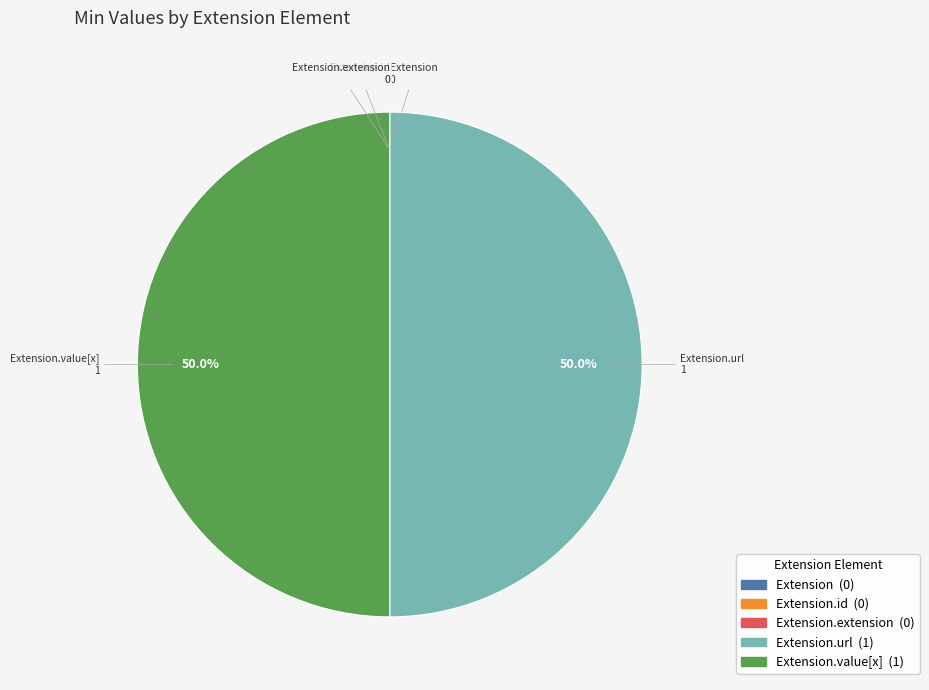

How much of the chart is everything except Extension.url?

50.0%